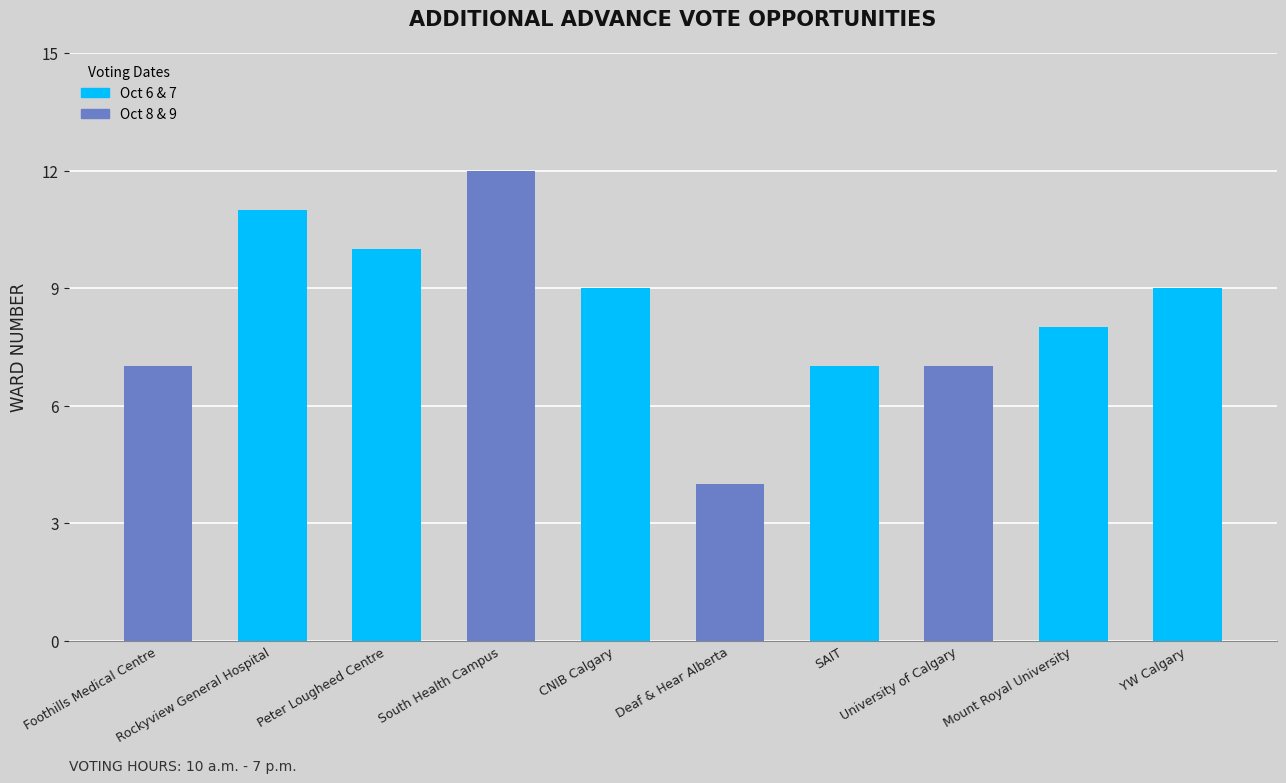

What is the average value?

8